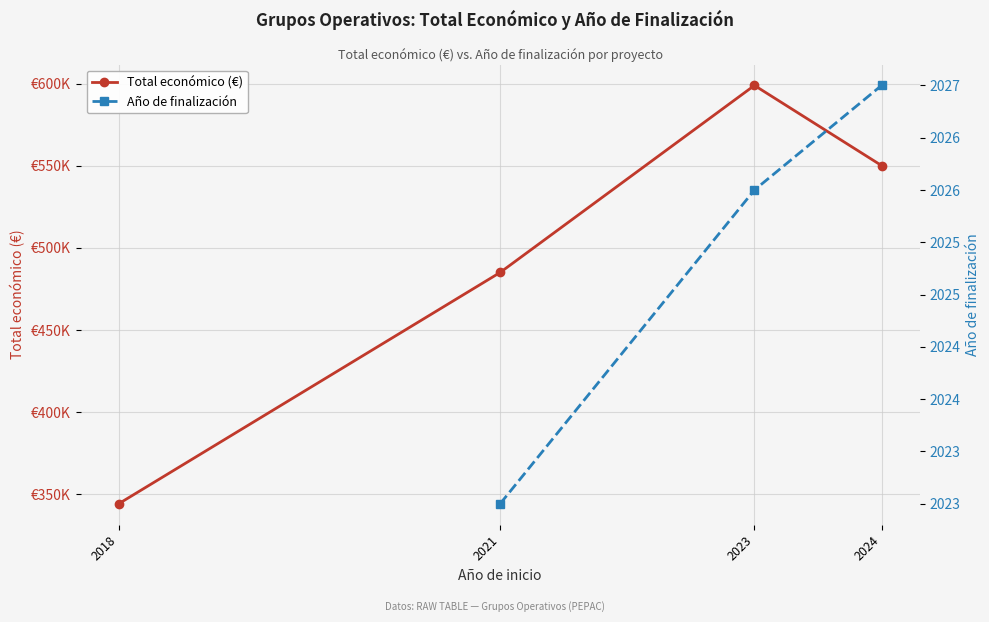

What is the difference between the highest and lowest values at 2021?

483020.0